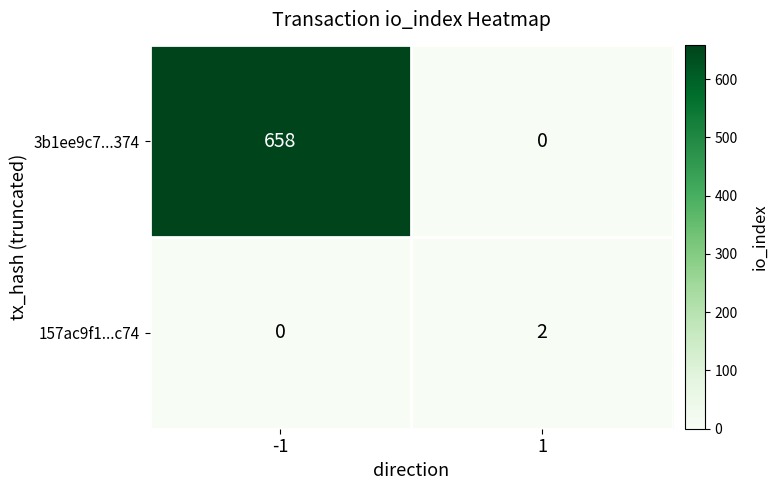

What is the sum of the 3b1ee9c7...374 values at 1 and -1?

658